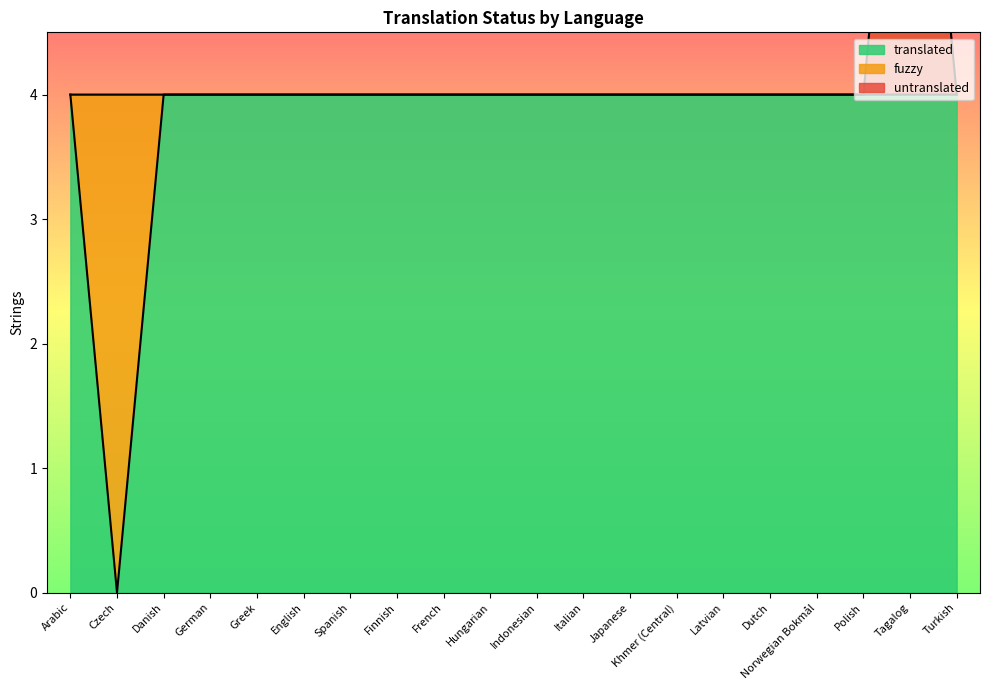

Count the number of categories in the chart.

20